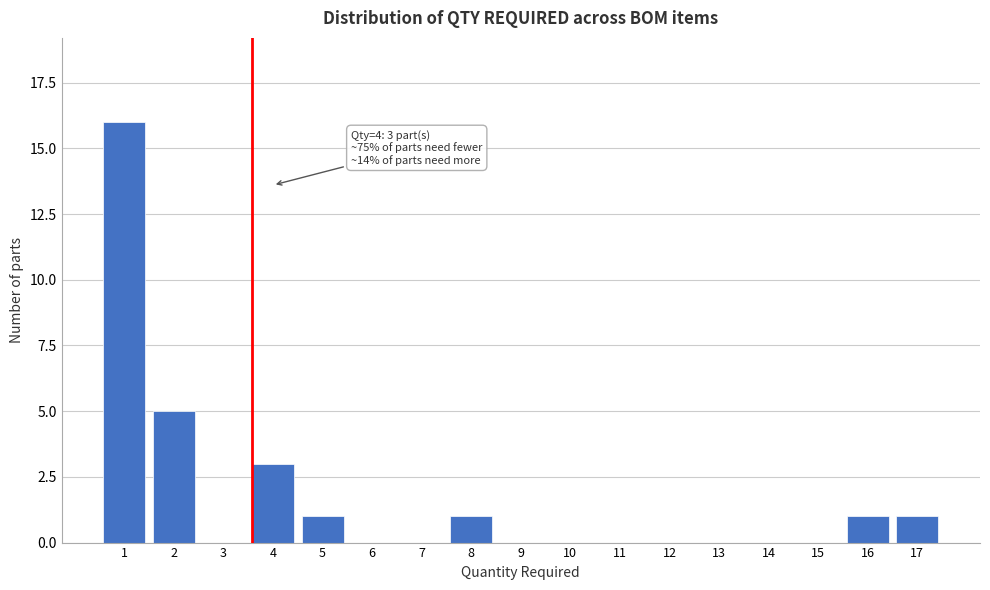

Reading left to right, list all the values displayed in this chart.

1=16	2=5	3=0	4=3	5=1	6=0	7=0	8=1	9=0	10=0	11=0	12=0	13=0	14=0	15=0	16=1	17=1